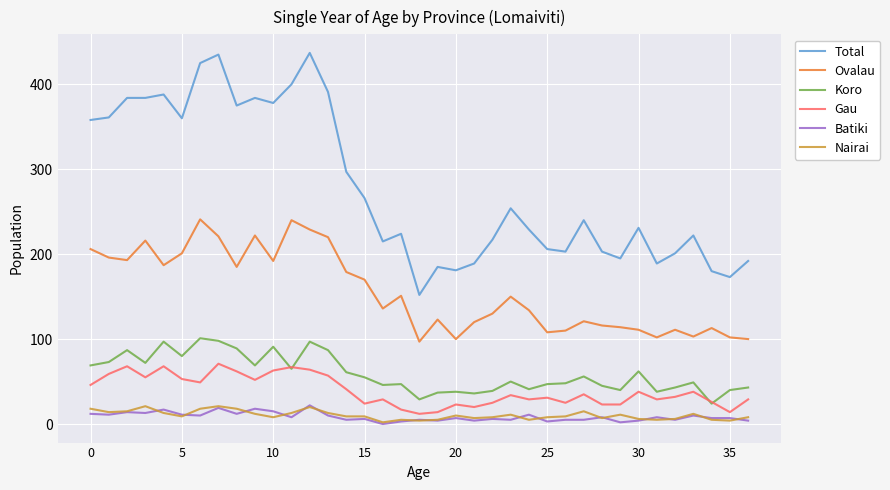

True or false: Total and Batiki cross at least once.

False